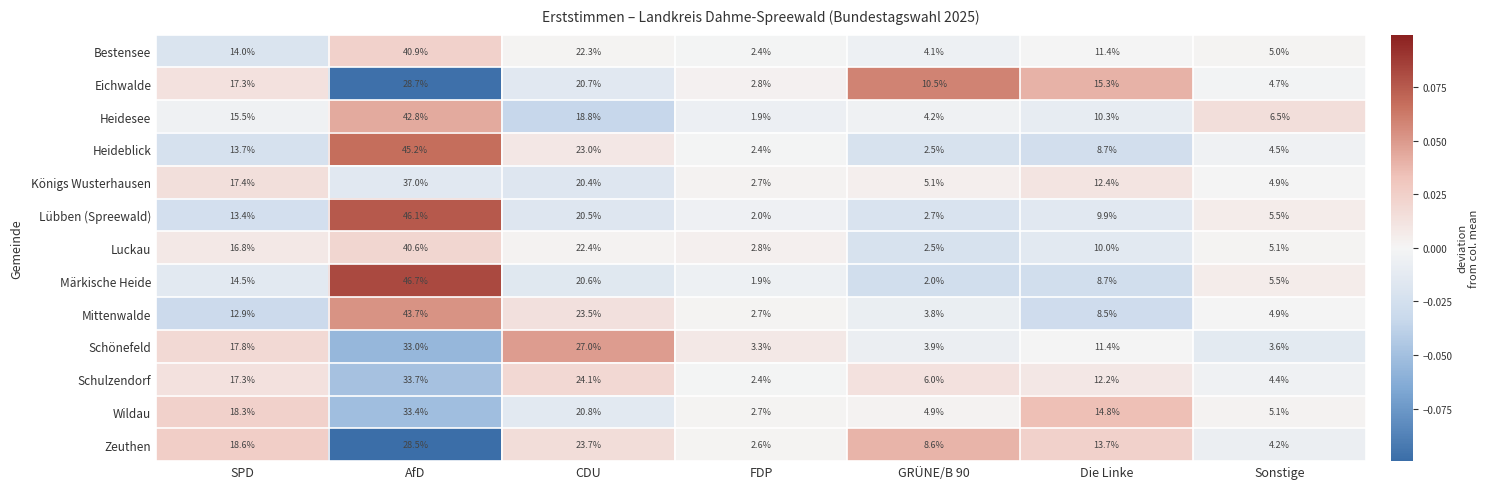

Rank the categories by Schönefeld value from highest to lowest.

AfD, CDU, SPD, Die Linke, GRÜNE/B 90, Sonstige, FDP